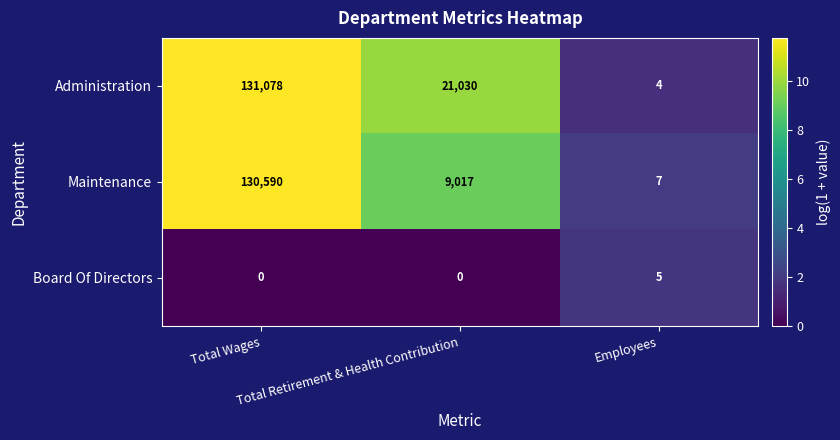

What is the greatest value displayed?

131078